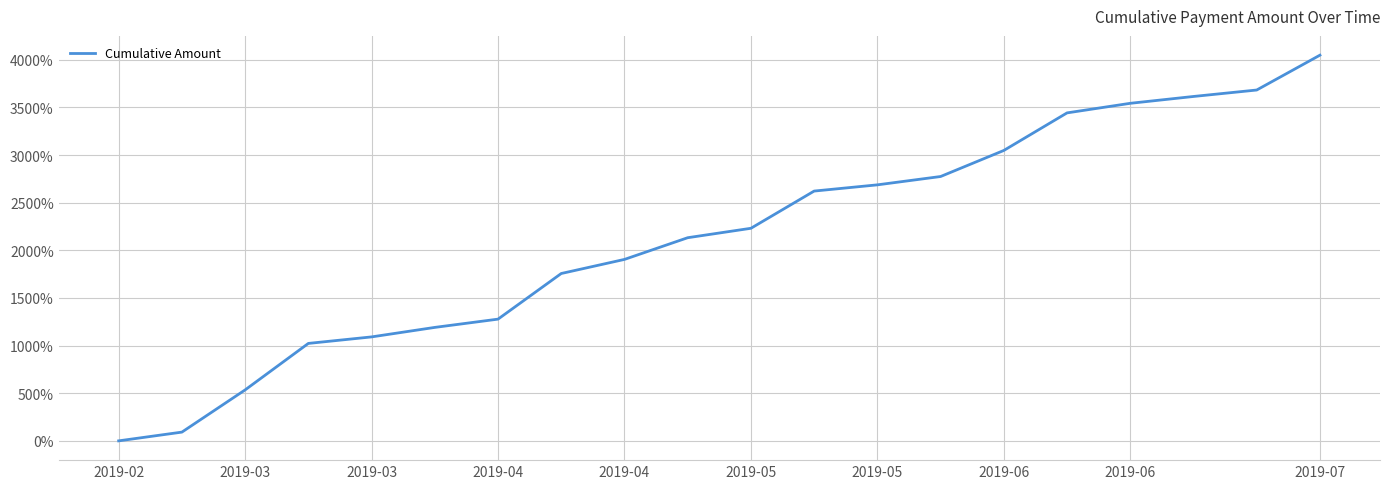

Does the chart have visible grid lines?

Yes